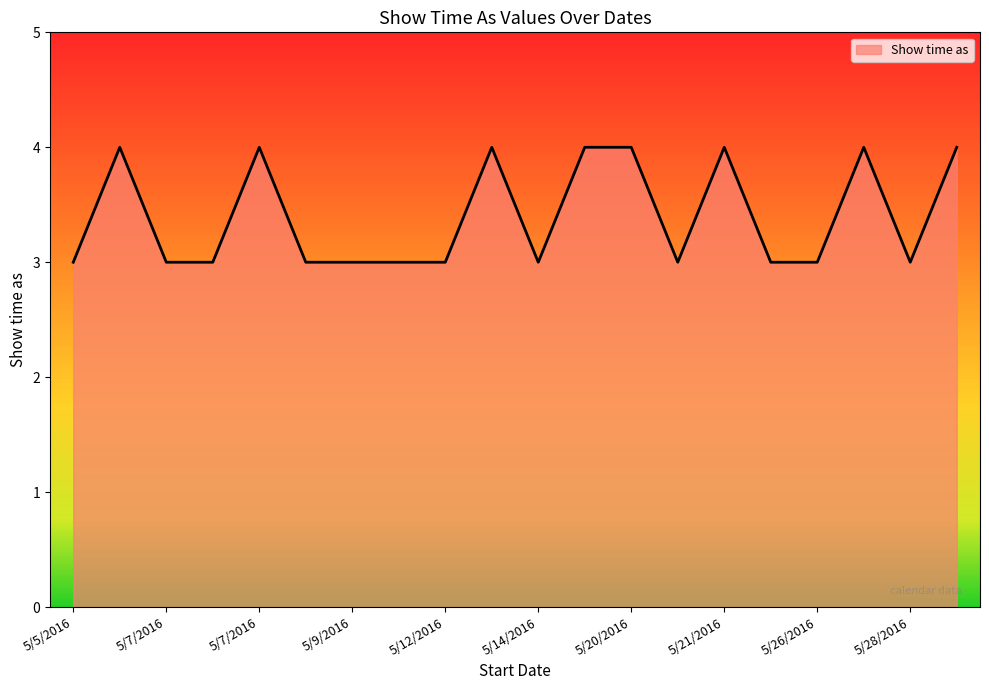

What is the greatest value displayed?

4